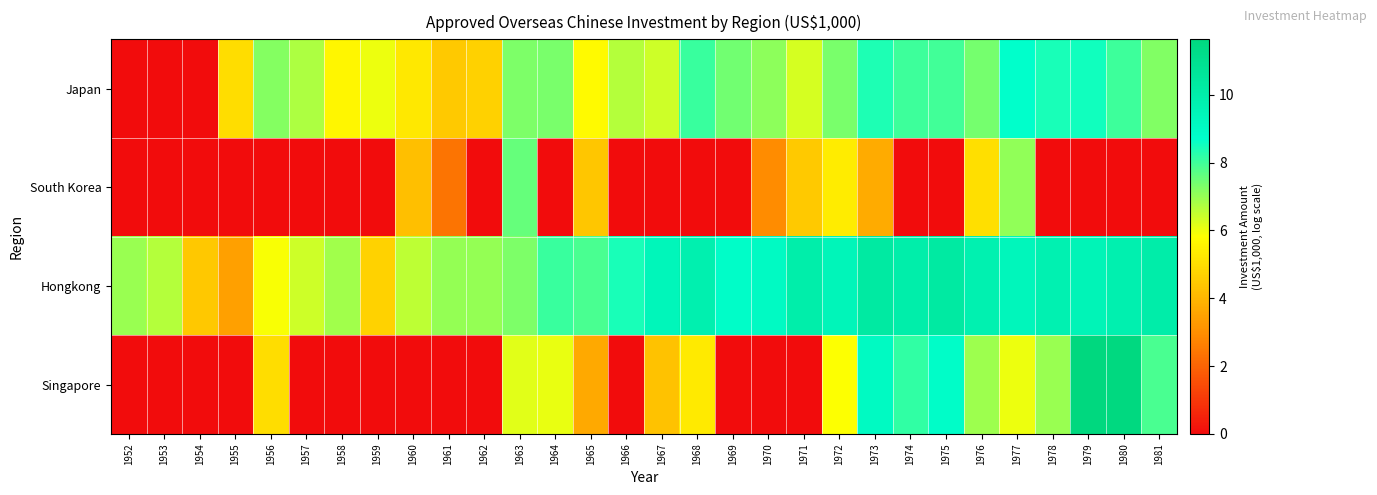

What is the total value across all series at 1960?

16.1